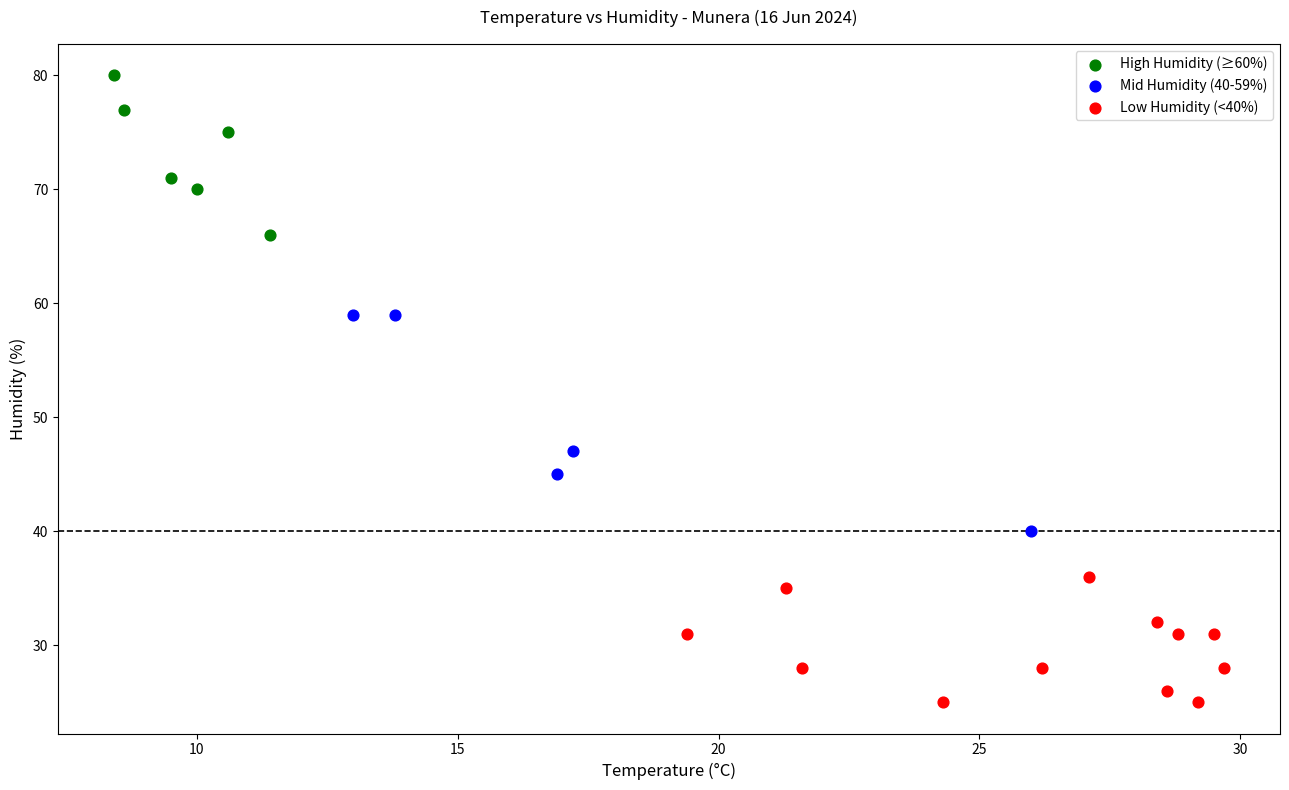

Which series contains the lowest Y value?

Low Humidity (<40%)